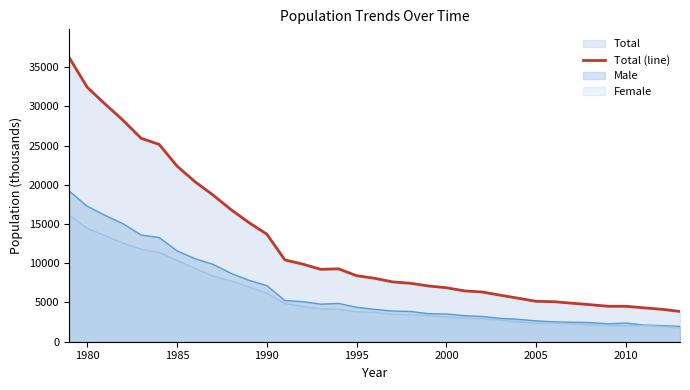

Is it true that Female equals 19029 at 1980?

False